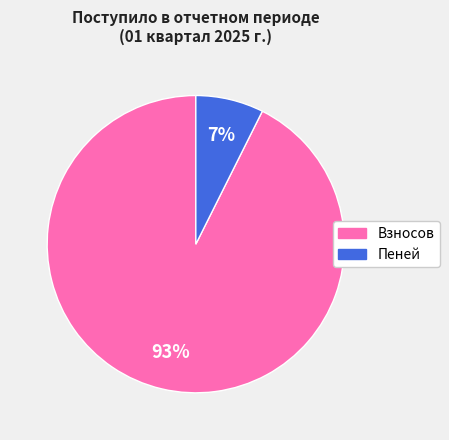

Is there a majority slice in this chart?

Yes